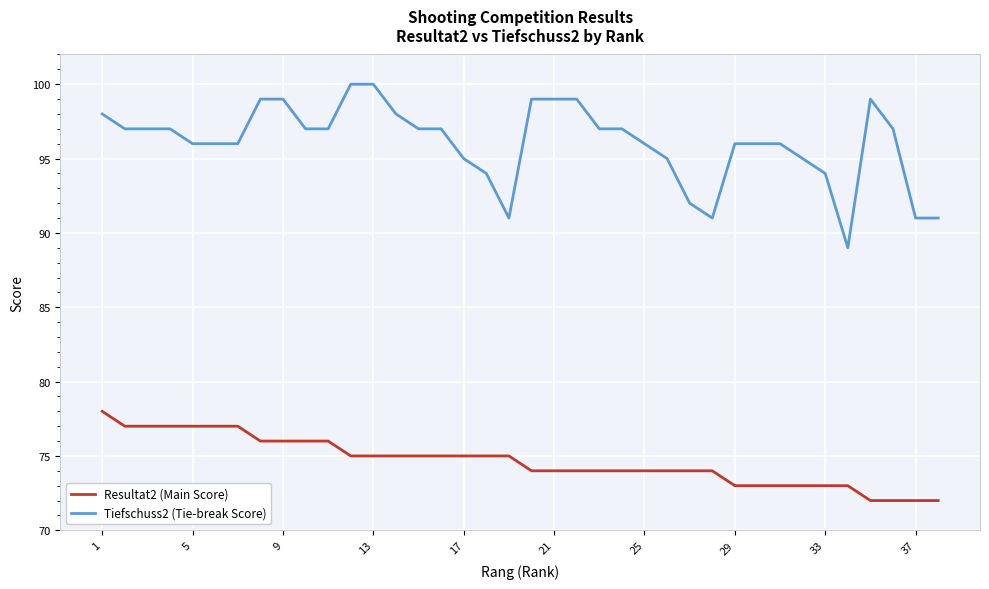

What are all the series names shown in the legend?

Resultat2 (Main Score), Tiefschuss2 (Tie-break Score)